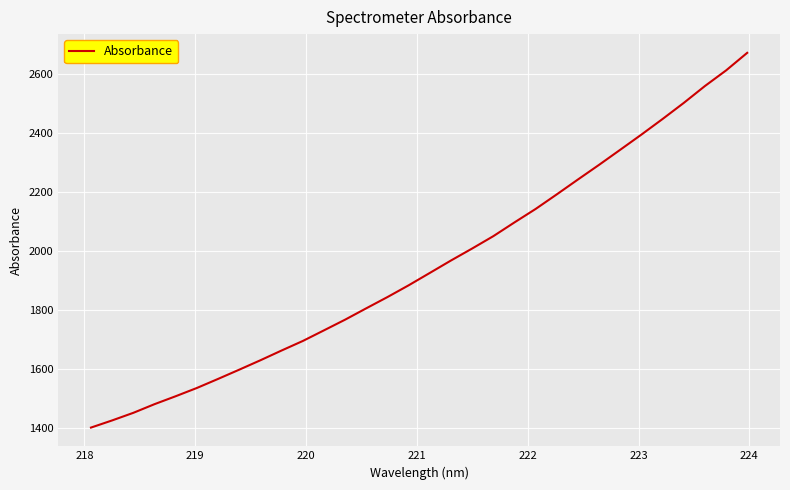

What is the difference between the maximum and minimum values?

1270.1